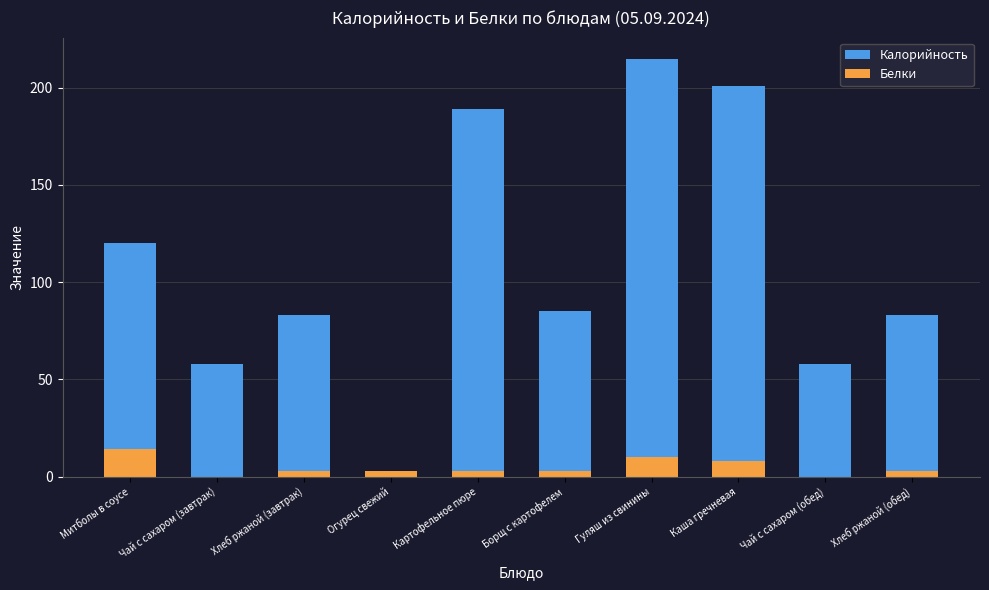

What are all the series names shown in the legend?

Калорийность, Белки